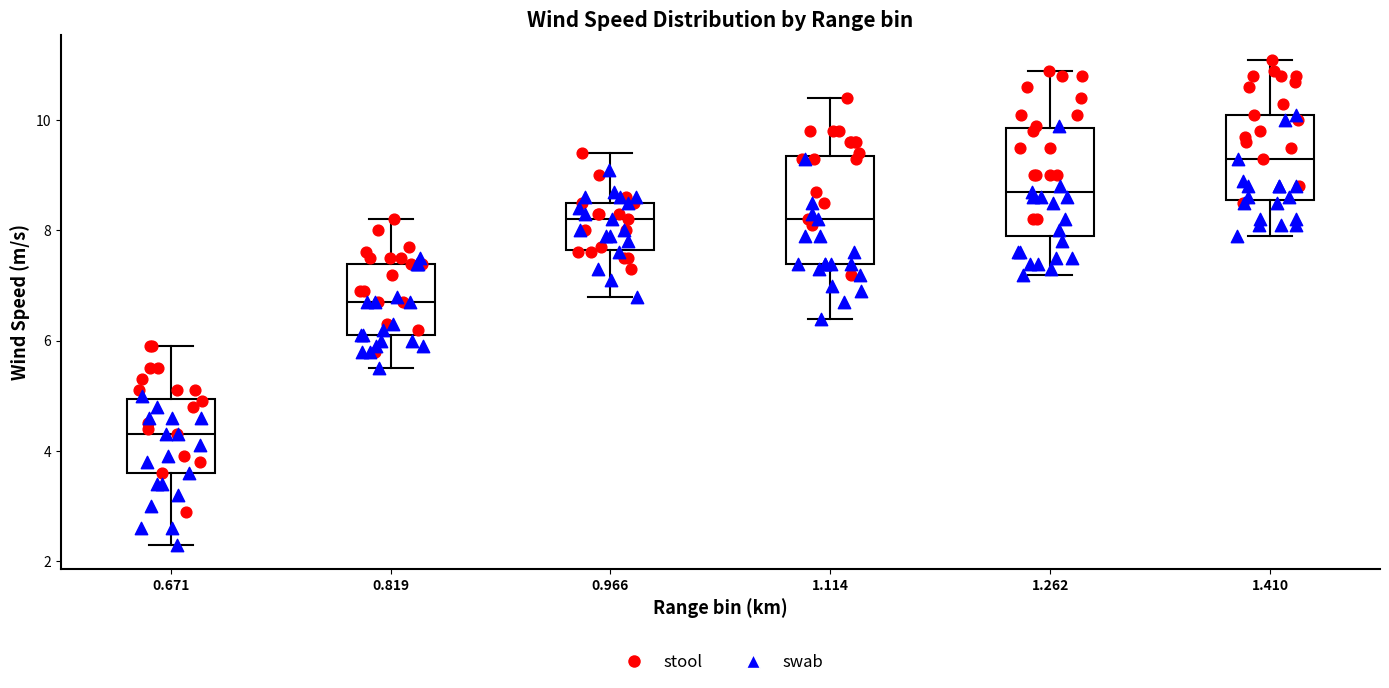

Where does the lower whisker of the box at x = 0.819 end on the y-axis? The values are not printed on the chart, so give them approximately, as read against the axis.

5.6